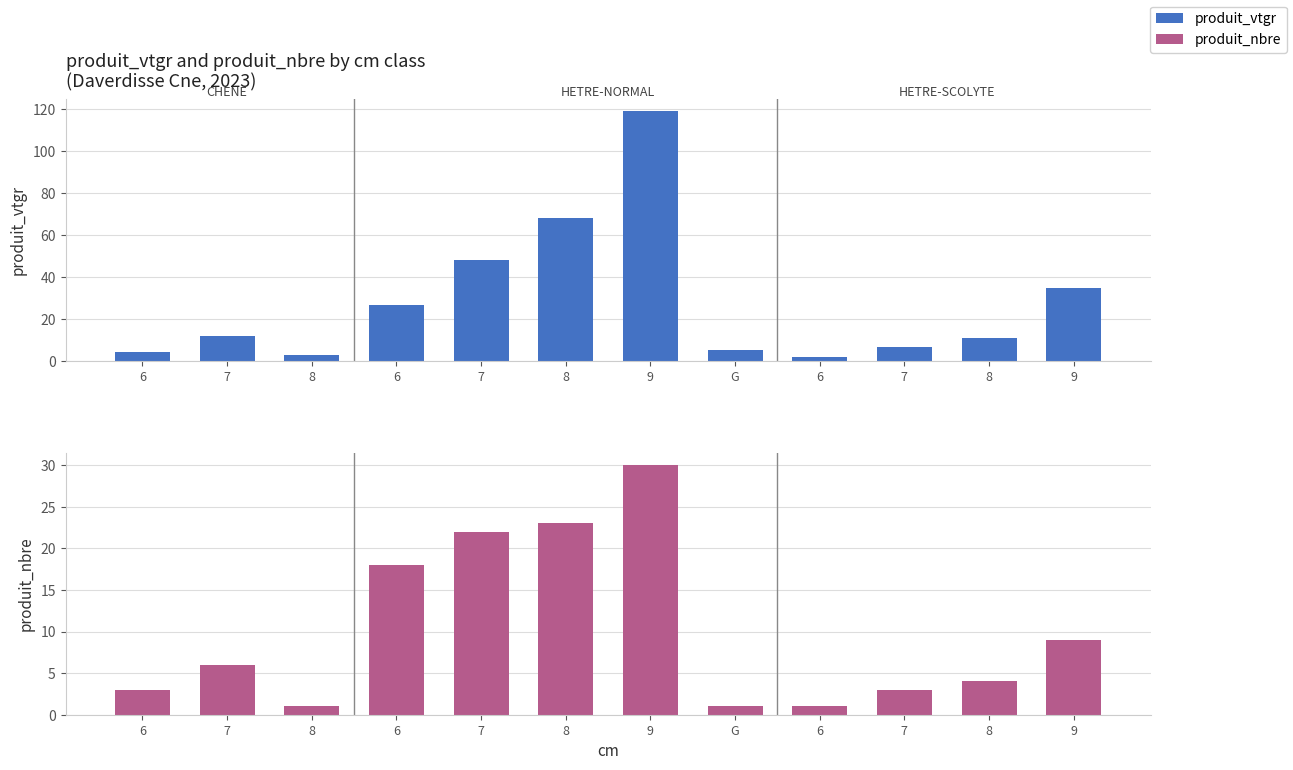

What are all the series names shown in the legend?

produit_vtgr, produit_nbre